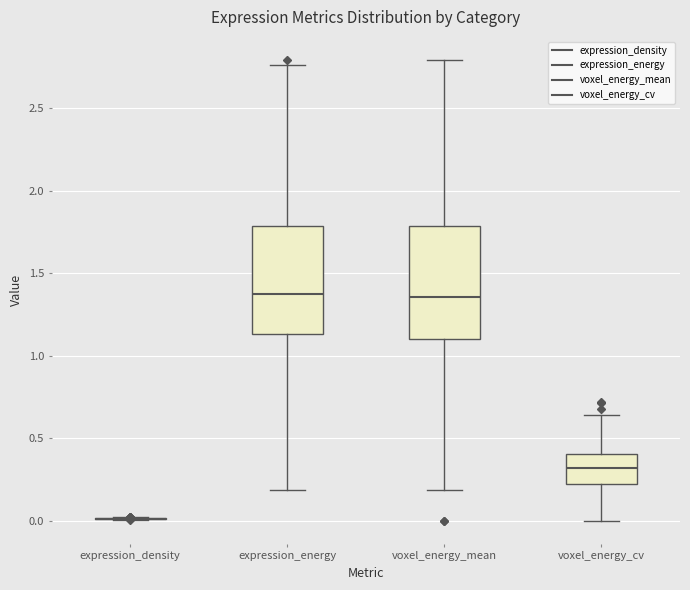

Reading left to right, read every box against the y-axis: the position of its median line, the range the box covers, and the ends of its whiskers. The values are not printed on the chart, so give them approximately, as read against the axis.

expression_density: box collapsed to a line at 0.00, whiskers 0.00 to 0.00
expression_energy: median 1.35, box 1.15 to 1.80, whiskers 0.20 to 2.75
voxel_energy_mean: median 1.35, box 1.10 to 1.80, whiskers 0.20 to 2.80
voxel_energy_cv: median 0.30, box 0.20 to 0.40, whiskers 0.00 to 0.65